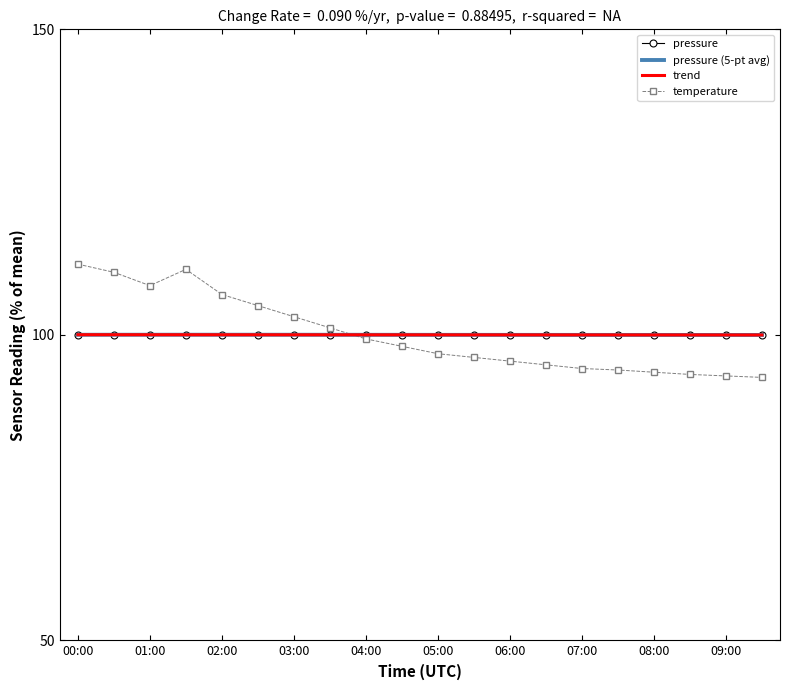

Which series has the largest range (max minus min)?

temperature